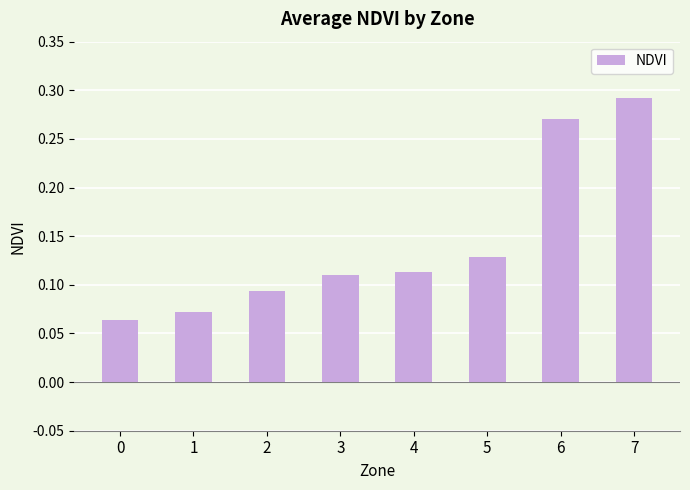

The value at 2 is 0.0. True or false?

False